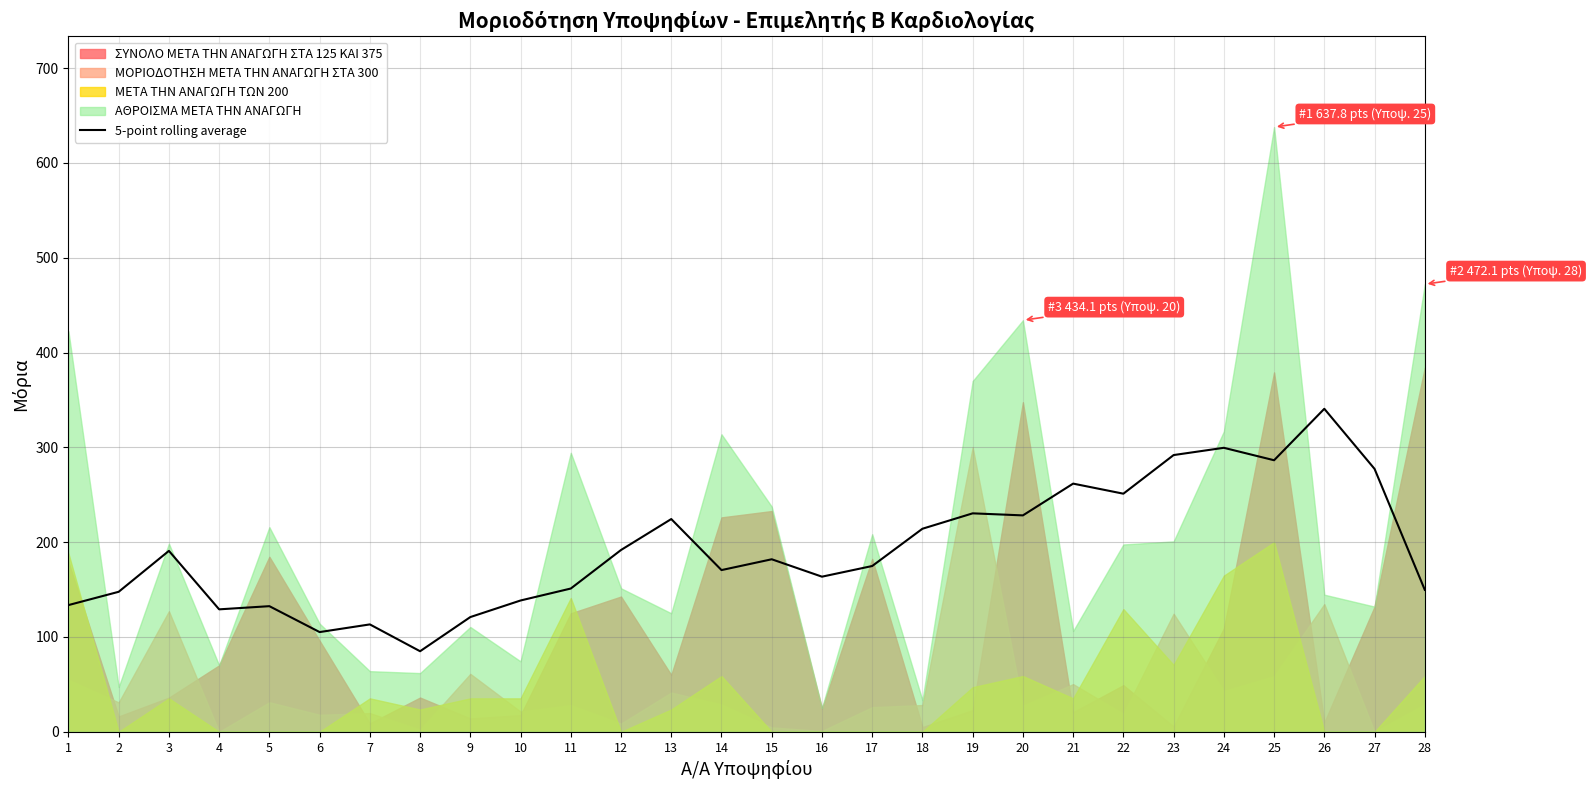

At which category does the data reach its first local peak?

3